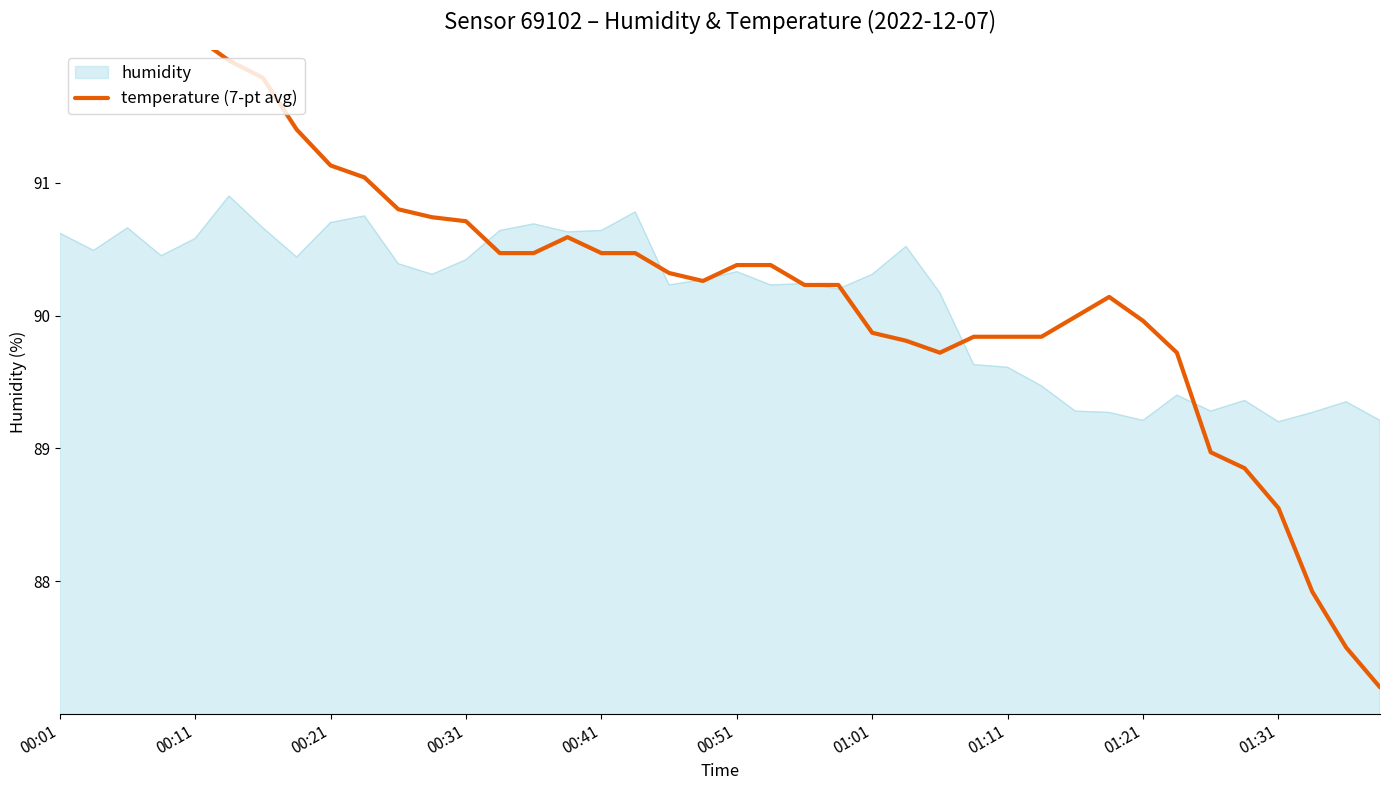

The value of humidity at 00:41 is 90.6. True or false?

True